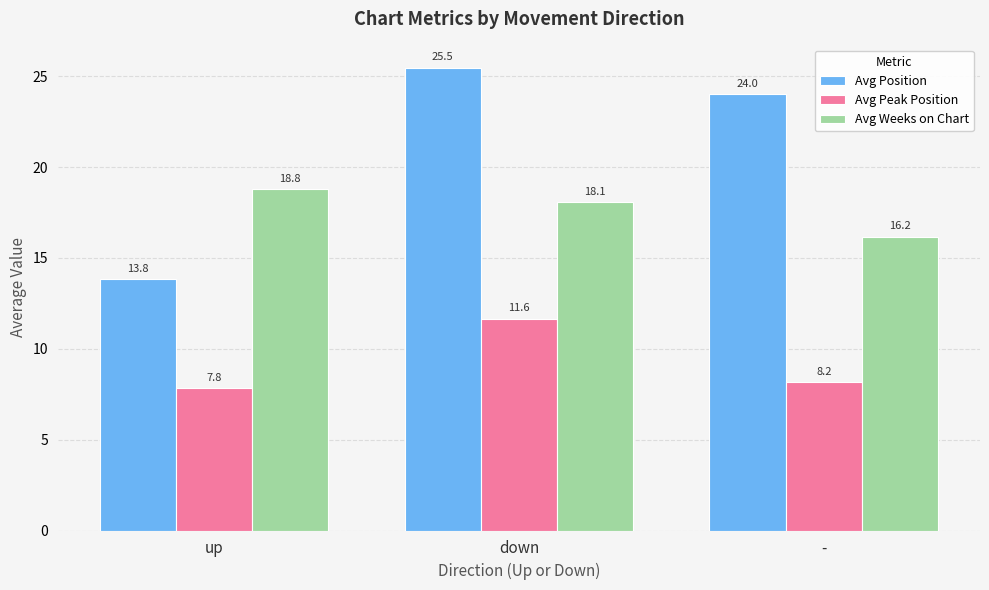

What is the maximum value shown in the chart?

25.5